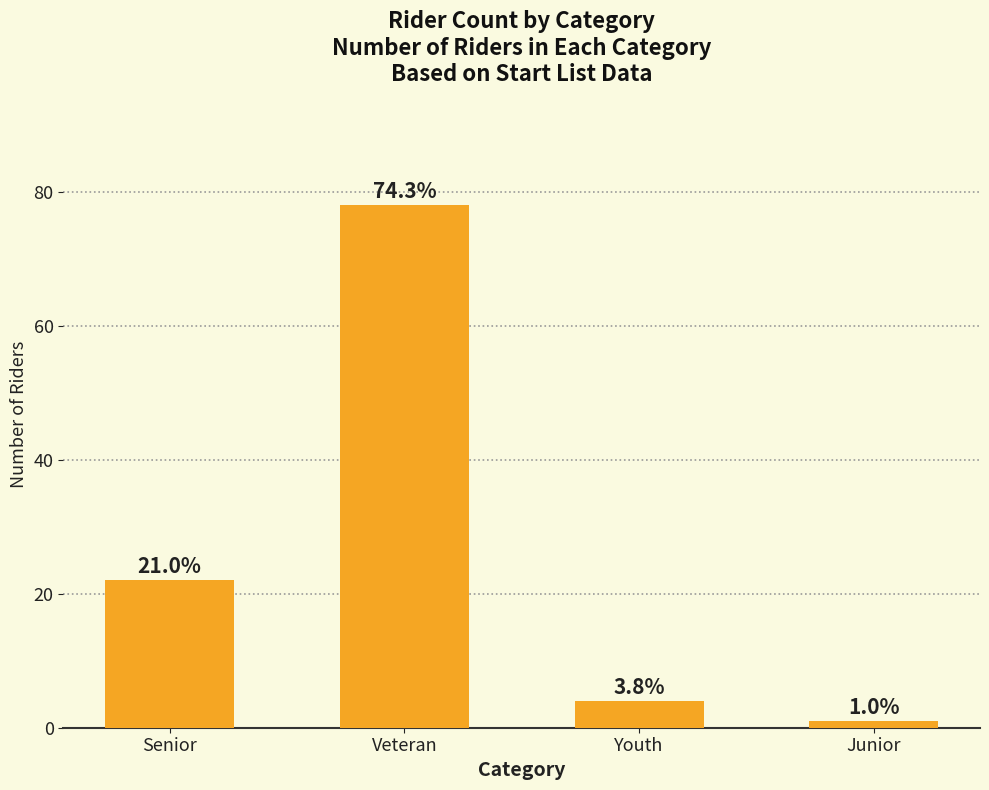

Which label corresponds to the largest value in the chart?

Veteran